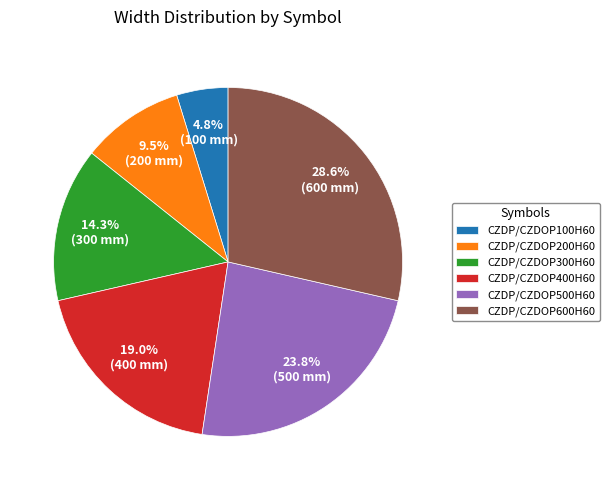

Count the number of slices in the pie.

6